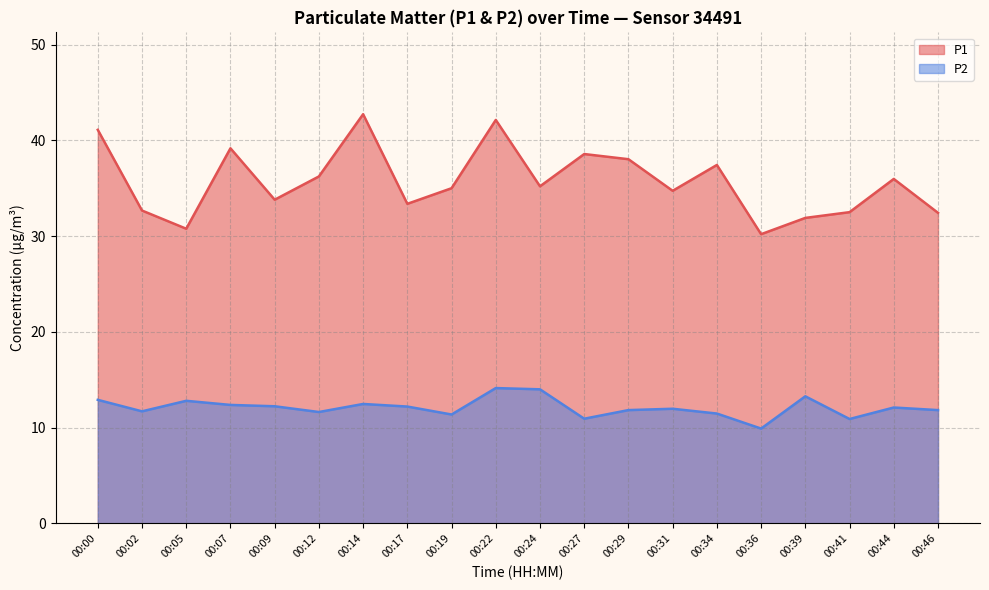

True or false: P1 has a value of 33.4 at 00:17.

True